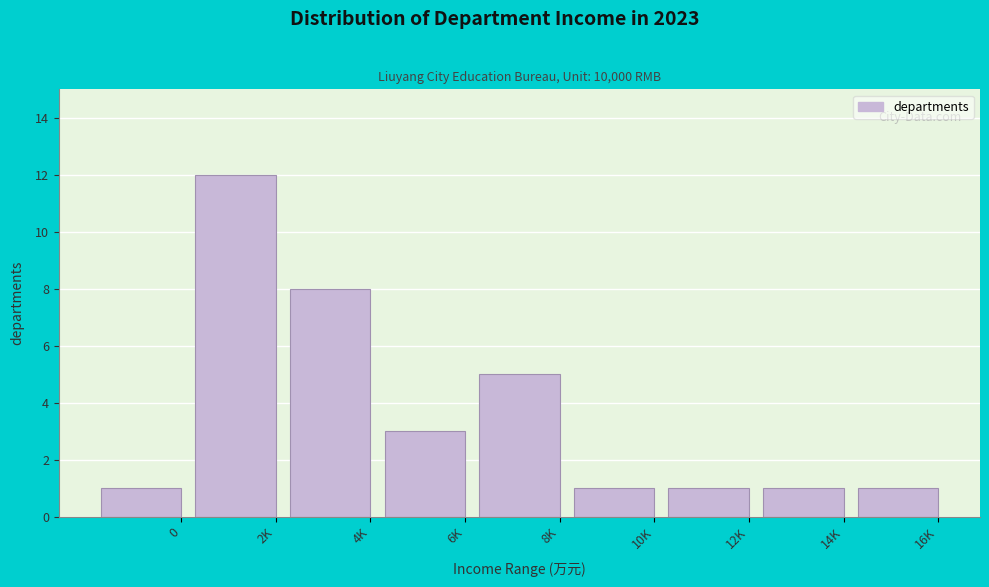

Reading left to right, what are all the values shown in this chart?

1	12	8	3	5	1	1	1	1